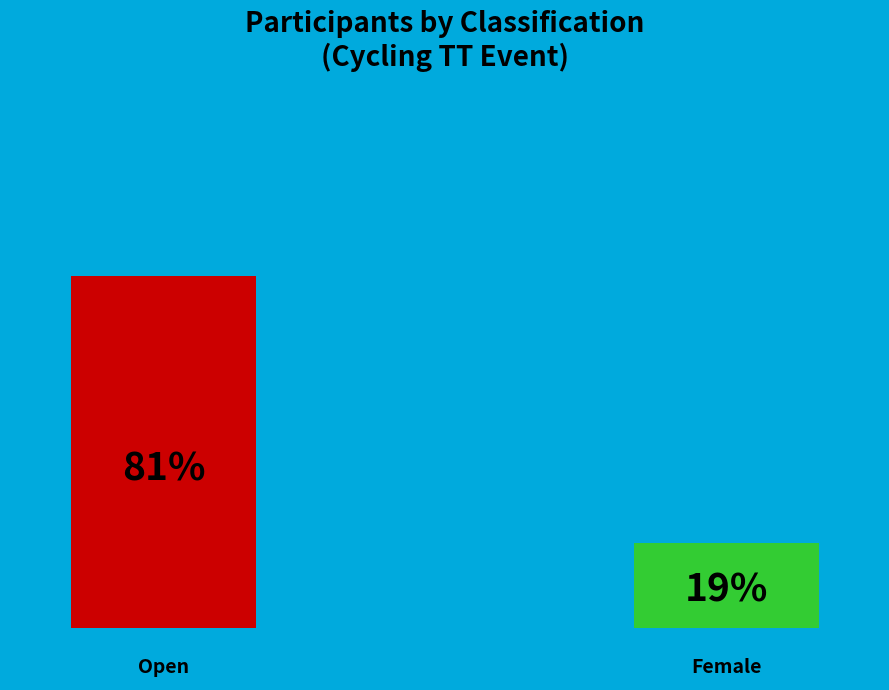

Which slice is the smallest?

Female